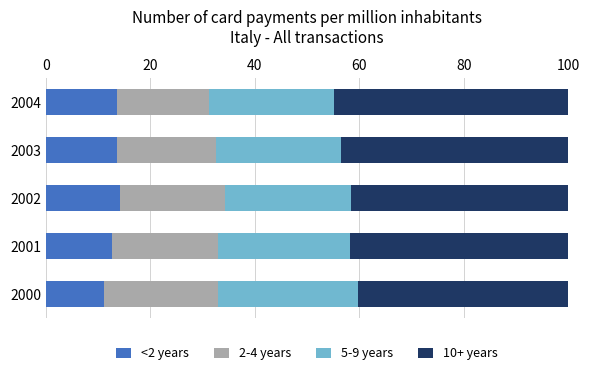

True or false: <2 years has a value of 8.7 at 2001.

False